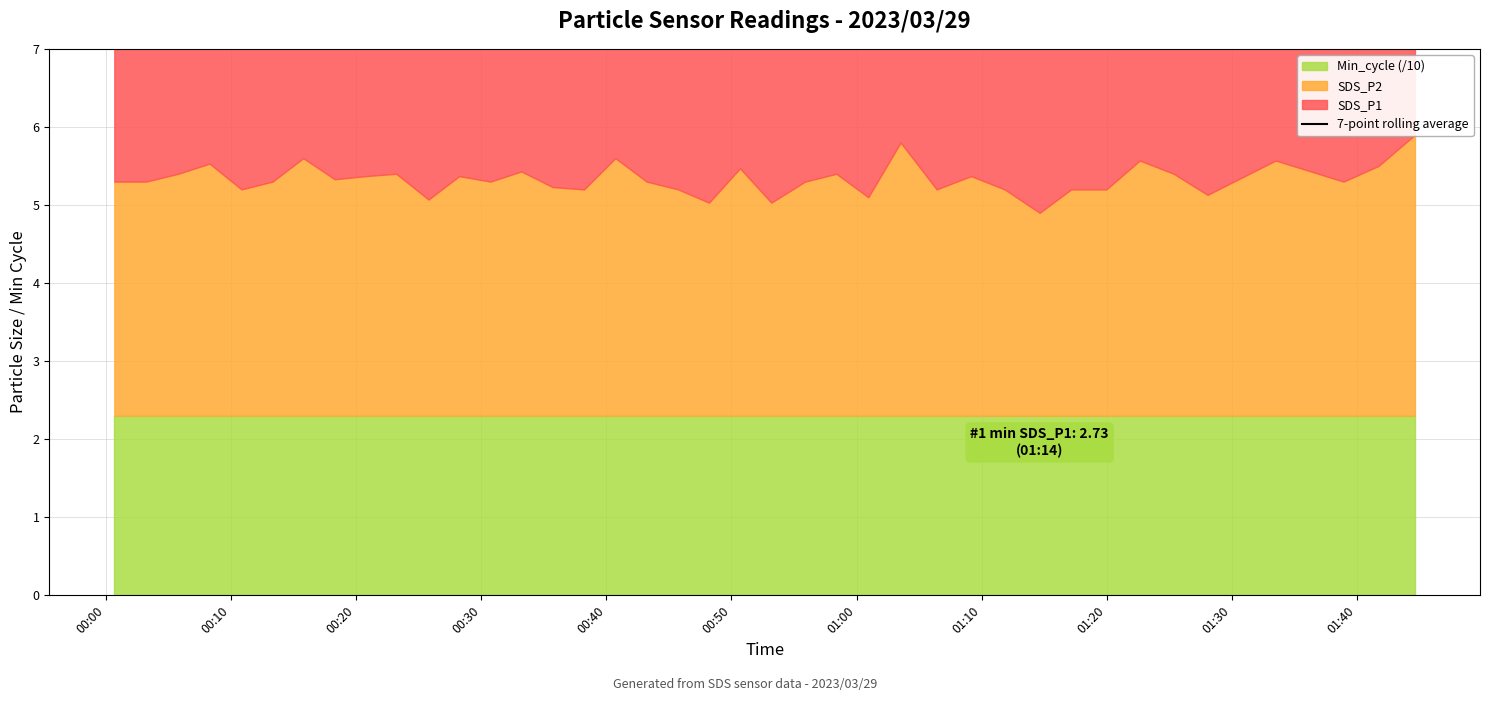

Between 01:00 and 01:20, which is larger?

01:20